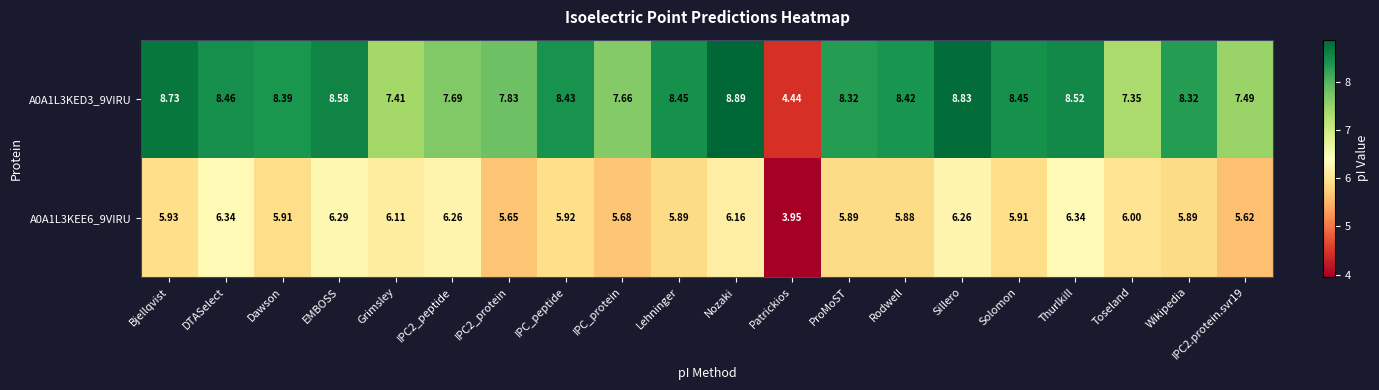

Which category has the lowest value in the A0A1L3KEE6_9VIRU series?

Patrickios